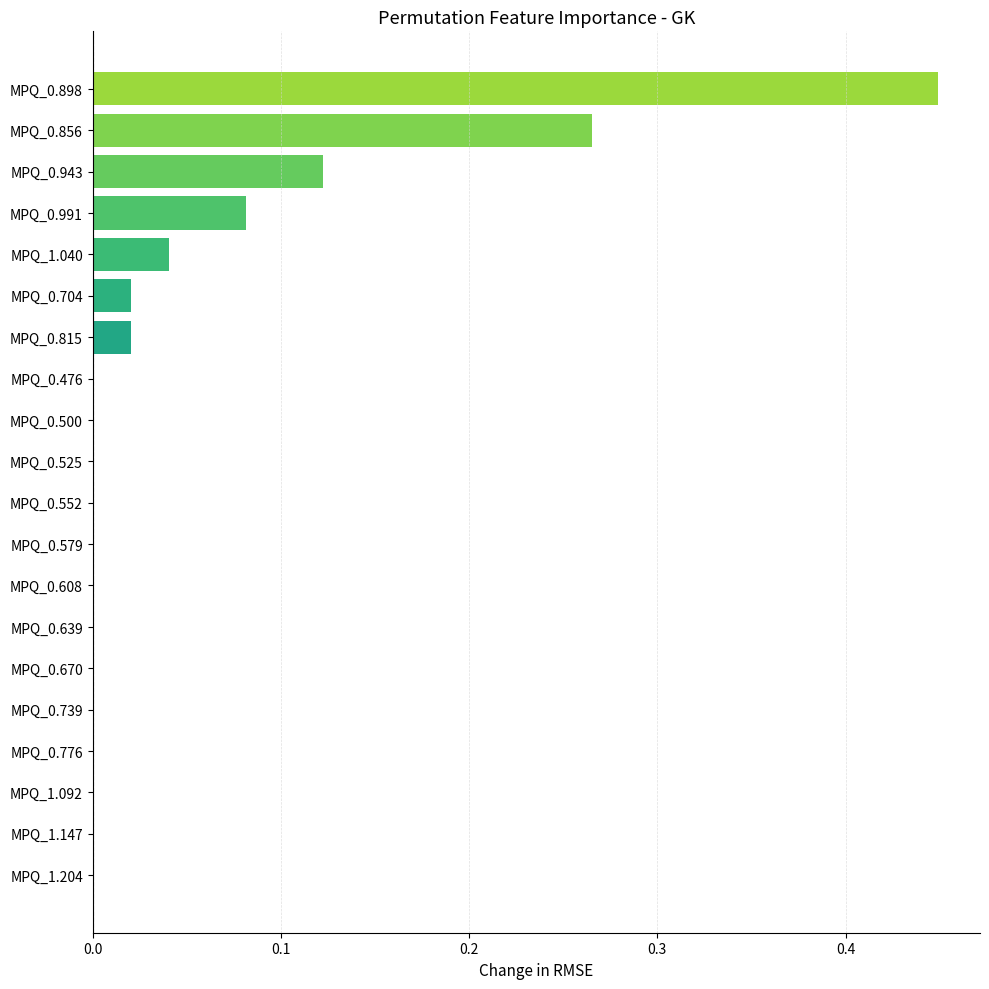

What is the change in value from MPQ_0.856 to MPQ_0.500?

-0.3